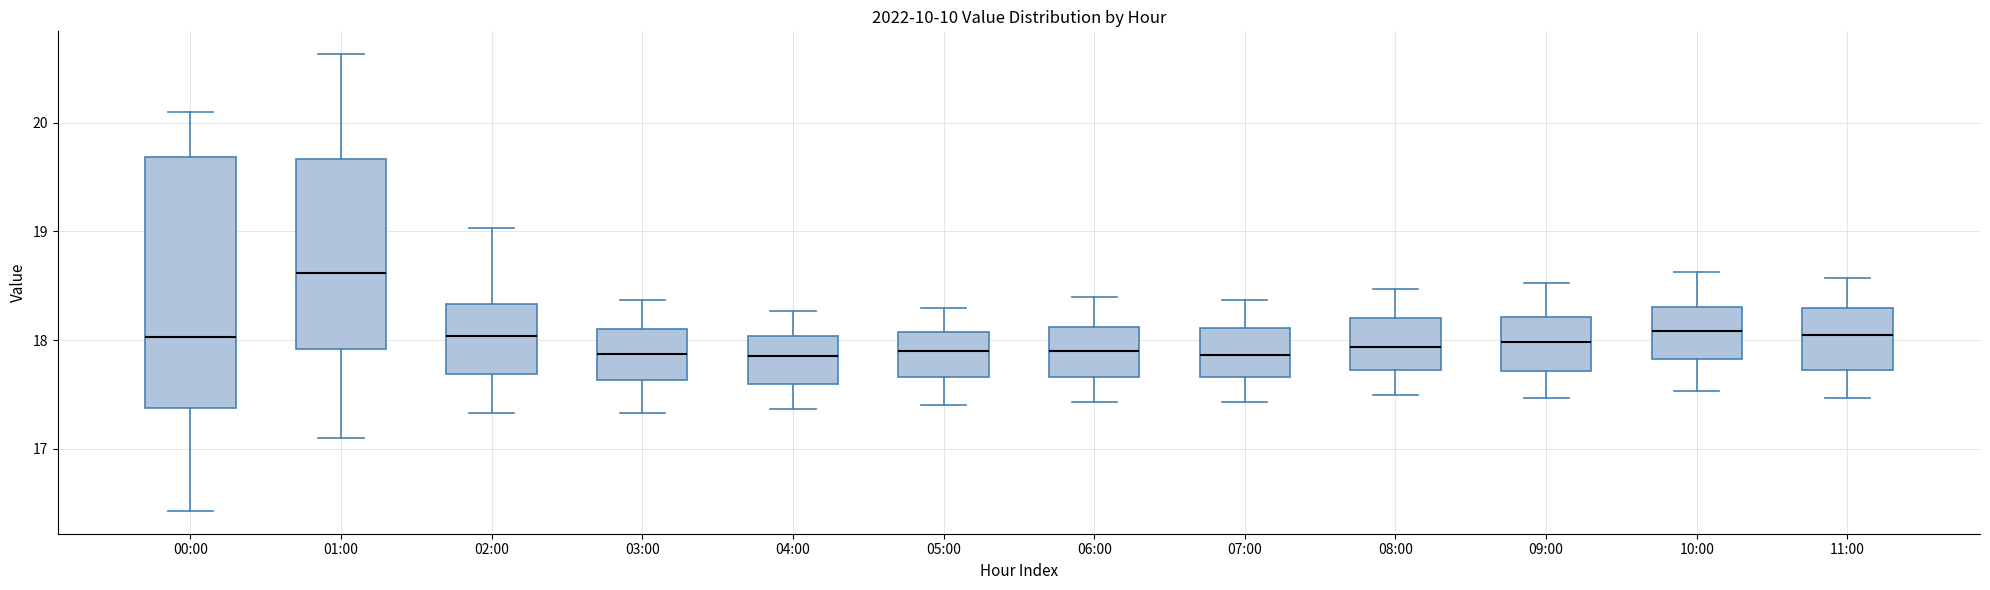

Which box has the highest median line?

01:00